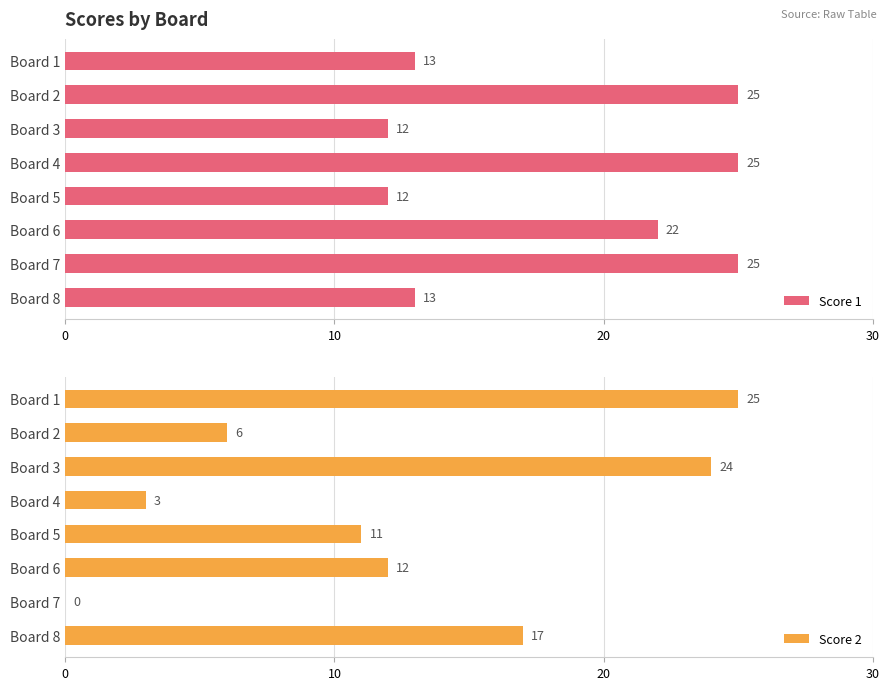

How many distinct data groups are displayed?

2